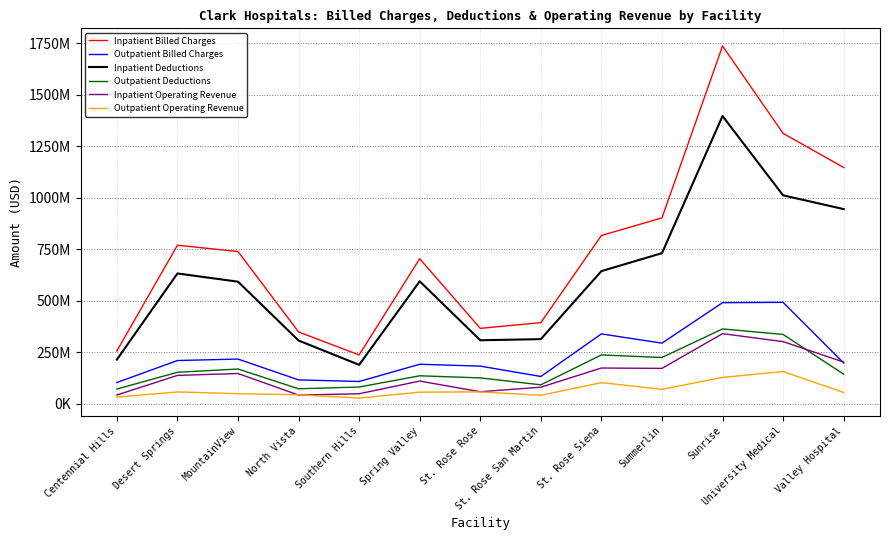

Reading left to right, what are all the values shown in this chart?

Inpatient Billed Charges: Centennial Hills=255930015	Desert Springs=769217818	MountainView=738575639	North Vista=348225924	Southern Hills=236521787	Spring Valley=703819983	St. Rose Rose=365587222	St. Rose San Martin=393282653	St. Rose Siena=816564920	Summerlin=901974051	Sunrise=1736527279	University Medical=1312494246	Valley Hospital=1146624449
Outpatient Billed Charges: Centennial Hills=102617110	Desert Springs=209334991	MountainView=216559641	North Vista=115403005	Southern Hills=107600650	Spring Valley=191265393	St. Rose Rose=182261568	St. Rose San Martin=131958128	St. Rose Siena=338727551	Summerlin=293721345	Sunrise=490247042	University Medical=491885596	Valley Hospital=197386906
Inpatient Deductions: Centennial Hills=213943951	Desert Springs=632135291	MountainView=592176793	North Vista=306595860	Southern Hills=188488963	Spring Valley=594185508	St. Rose Rose=307784299	St. Rose San Martin=313328534	St. Rose Siena=643536526	Summerlin=730722010	Sunrise=1396665453	University Medical=1011346568	Valley Hospital=944764386
Outpatient Deductions: Centennial Hills=70996749	Desert Springs=152333321	MountainView=168206335	North Vista=72189484	Southern Hills=80724386	Spring Valley=135274563	St. Rose Rose=125038474	St. Rose San Martin=91412408	St. Rose Siena=236581850	Summerlin=224158468	Sunrise=362835645	University Medical=336060415	Valley Hospital=143009863
Inpatient Operating Revenue: Centennial Hills=41986064	Desert Springs=137082527	MountainView=146398846	North Vista=41630064	Southern Hills=48032824	Spring Valley=109634475	St. Rose Rose=57802923	St. Rose San Martin=79954119	St. Rose Siena=173028394	Summerlin=171252041	Sunrise=339861826	University Medical=301147678	Valley Hospital=201860063
Outpatient Operating Revenue: Centennial Hills=31620361	Desert Springs=57001670	MountainView=48353306	North Vista=43213521	Southern Hills=26876264	Spring Valley=55990830	St. Rose Rose=57223094	St. Rose San Martin=40545720	St. Rose Siena=102145701	Summerlin=69562877	Sunrise=127411397	University Medical=155825181	Valley Hospital=54377043